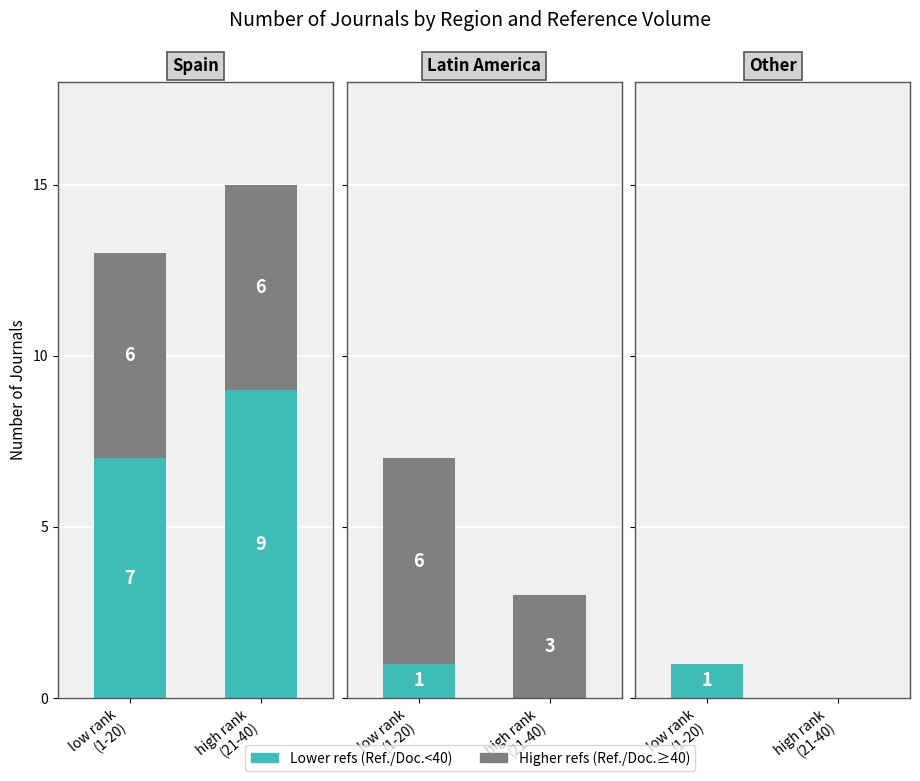

At which category does the chart reach its minimum across all series?

high rank
(21-40)